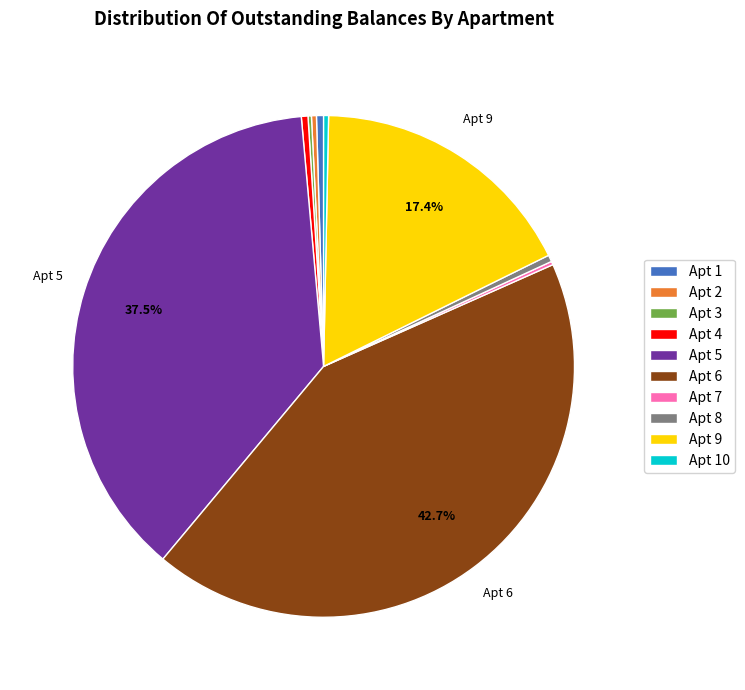

Which category has the biggest portion of the pie?

Apt 6